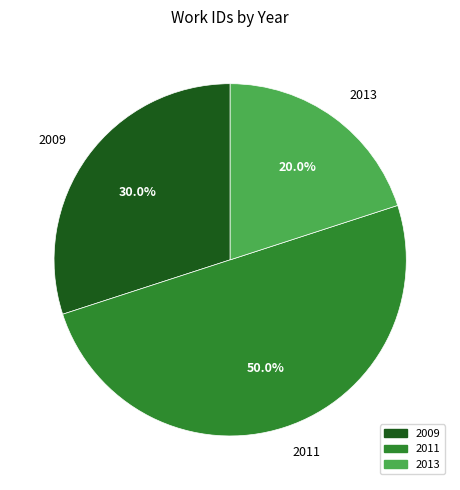

Which has a higher value, 2011 or 2009?

2011